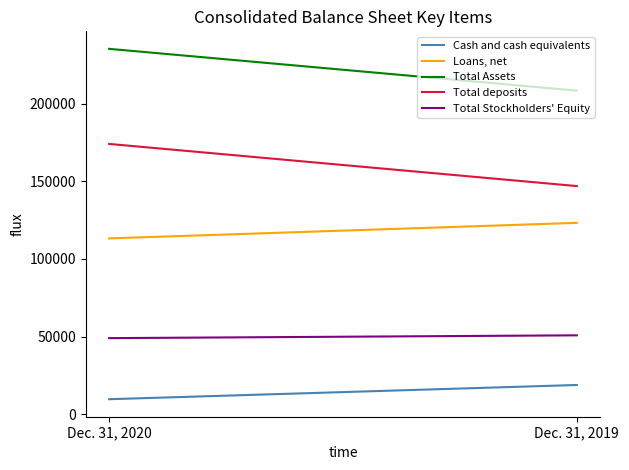

At Dec. 31, 2019, list the series in order from smallest to largest.

Cash and cash equivalents, Total Stockholders' Equity, Loans, net, Total deposits, Total Assets